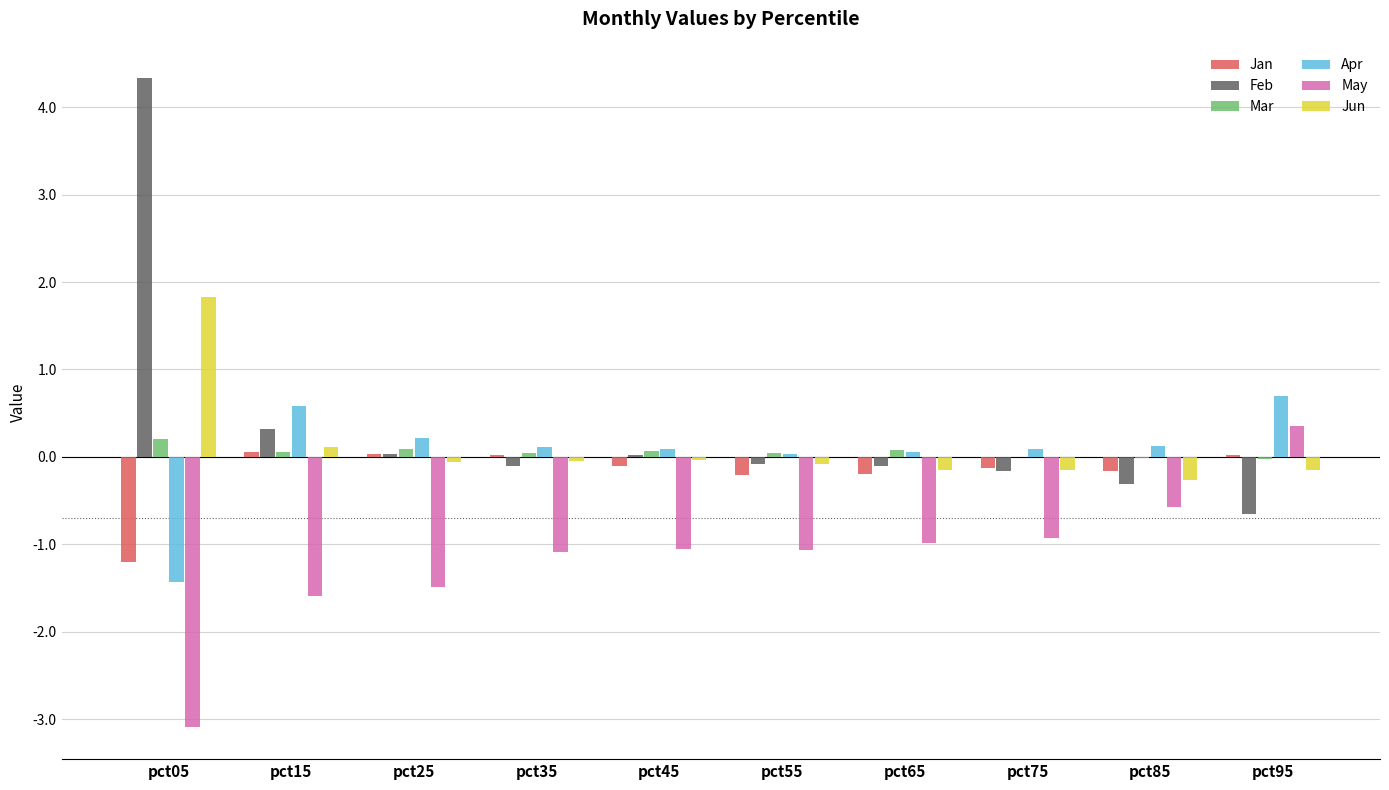

The Feb series shows 0.0 at pct45. True or false?

True